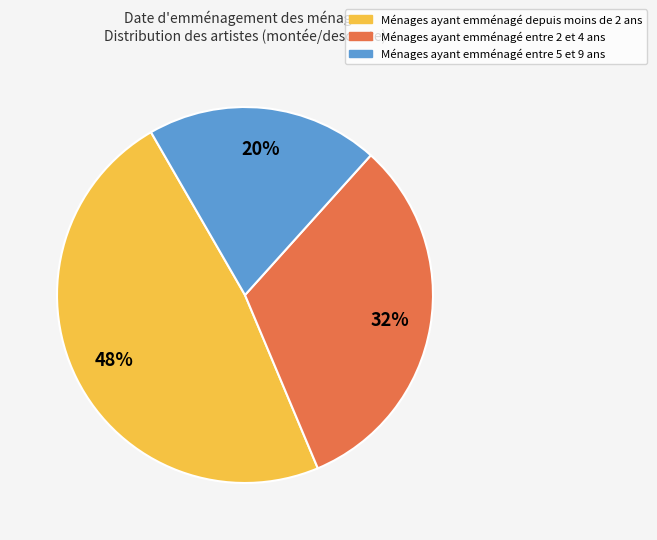

To the nearest percent, what is the difference between the largest and smallest slice percentages?

28%